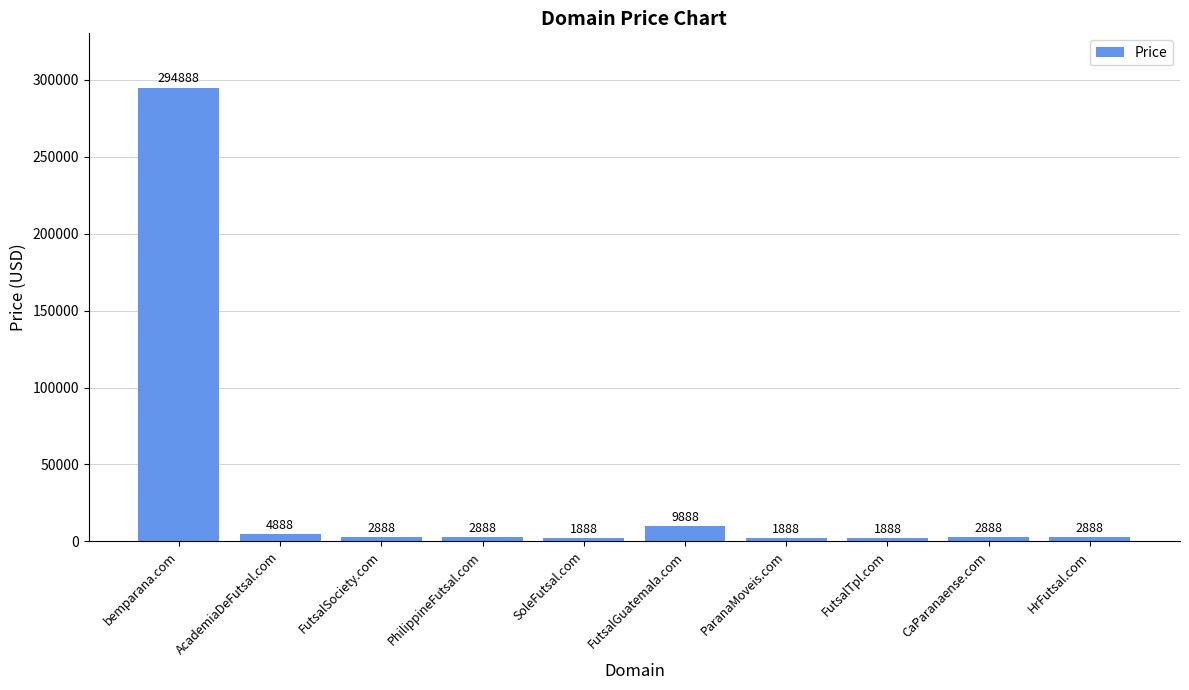

What is the sum of the values at ParanaMoveis.com and SoleFutsal.com?

3776